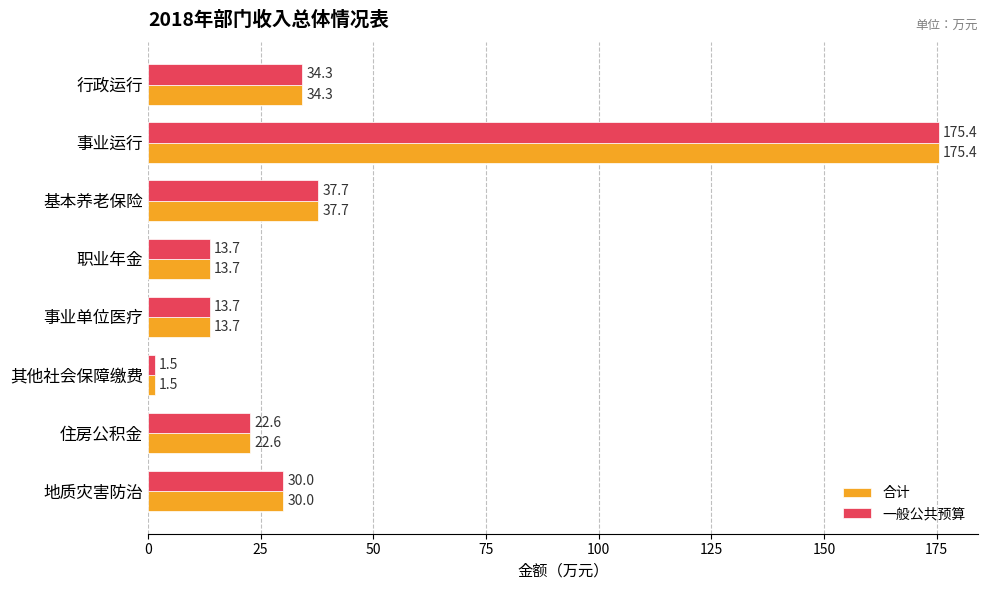

What is the minimum value for 合计?

1.5